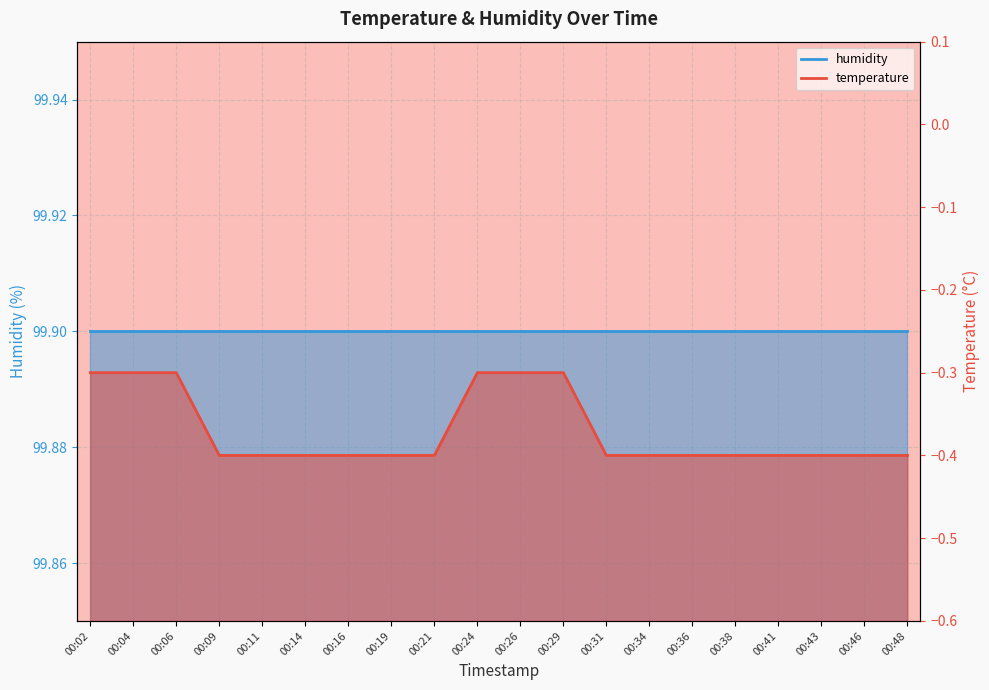

Reading right to left, what are all the values shown in this chart?

-0.4	-0.4	-0.4	-0.4	-0.4	-0.4	-0.4	-0.4	-0.3	-0.3	-0.3	-0.4	-0.4	-0.4	-0.4	-0.4	-0.4	-0.3	-0.3	-0.3